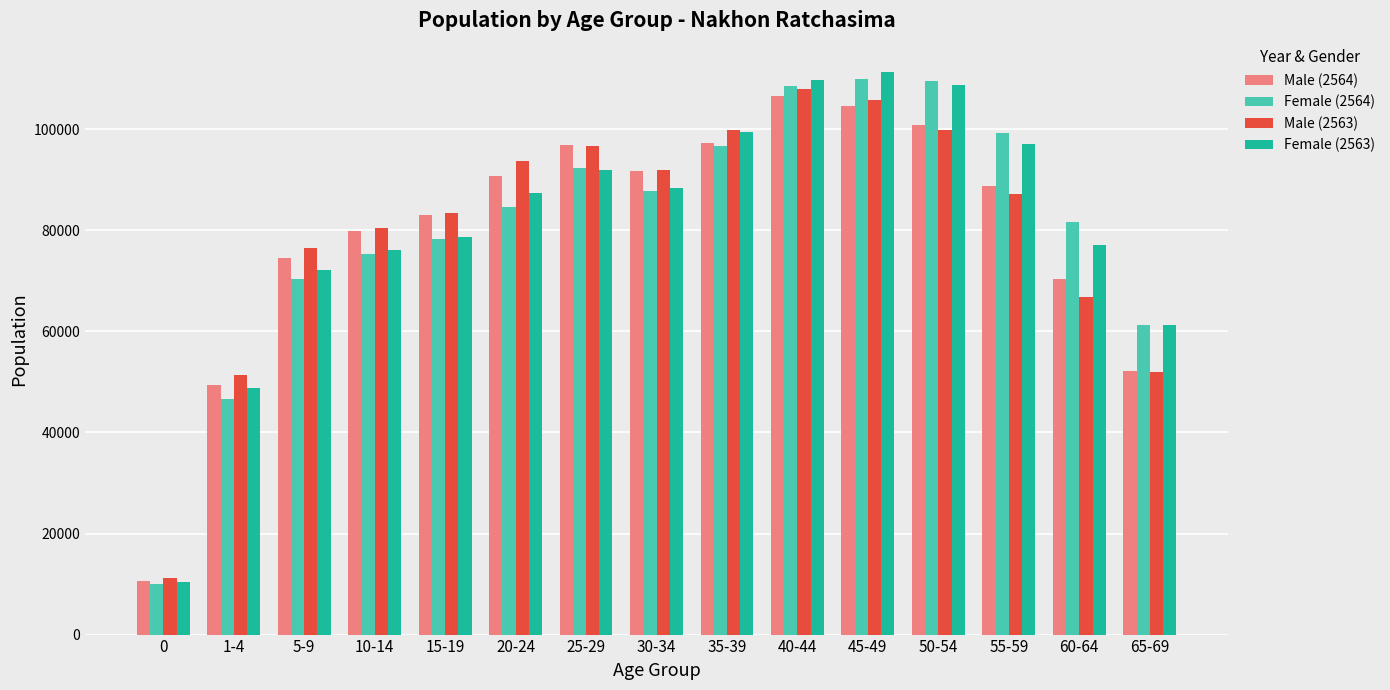

What is the difference between the maximum and minimum values in the Male (2564) series?

96063